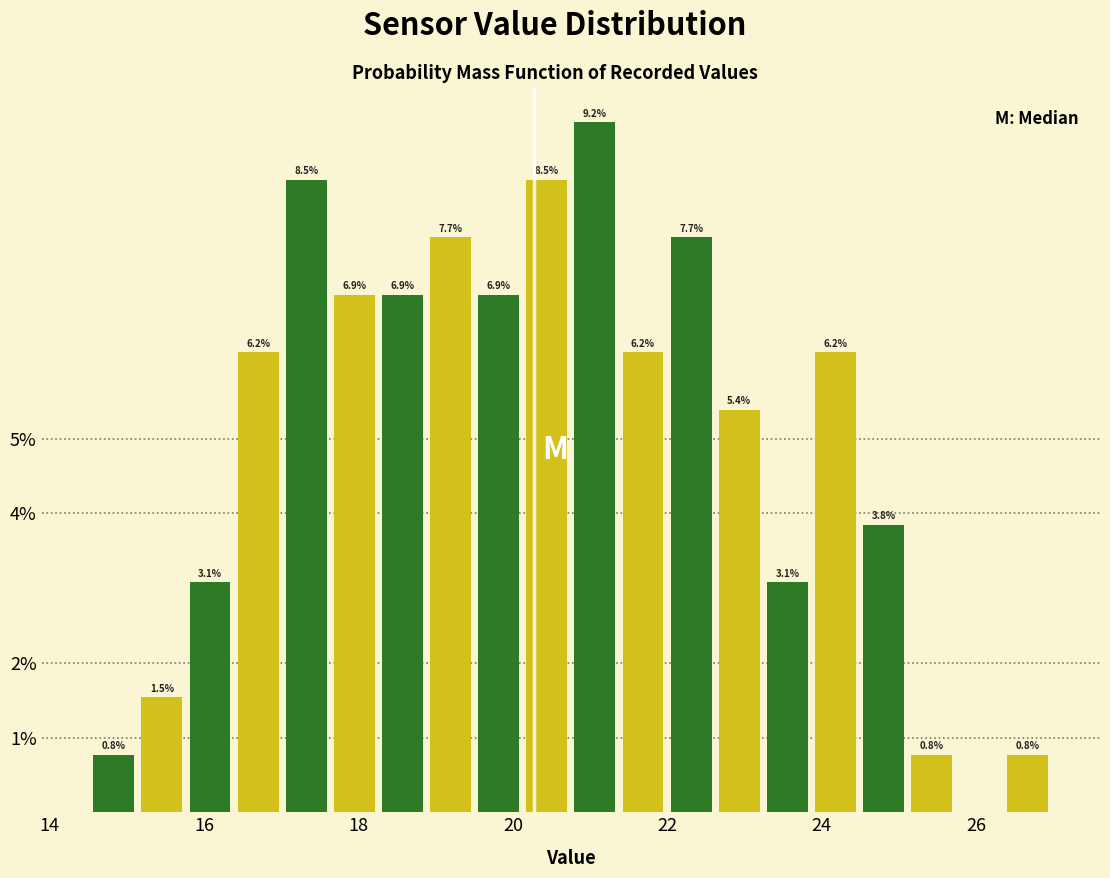

Read against the x-axis, roughly where is the centre of the tallest bar?

21.0